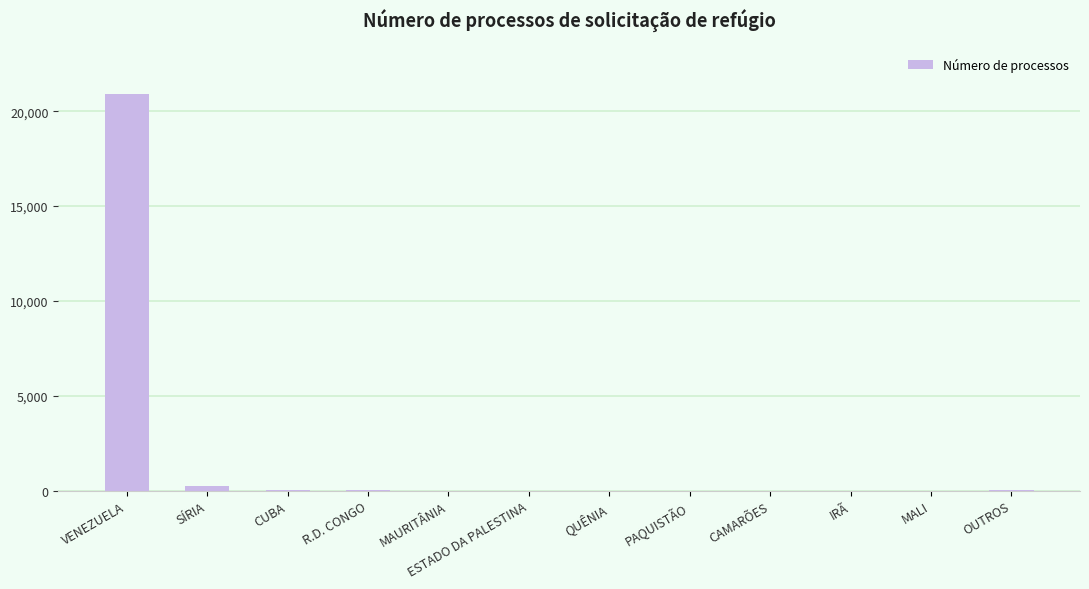

Are the bars horizontal?

No